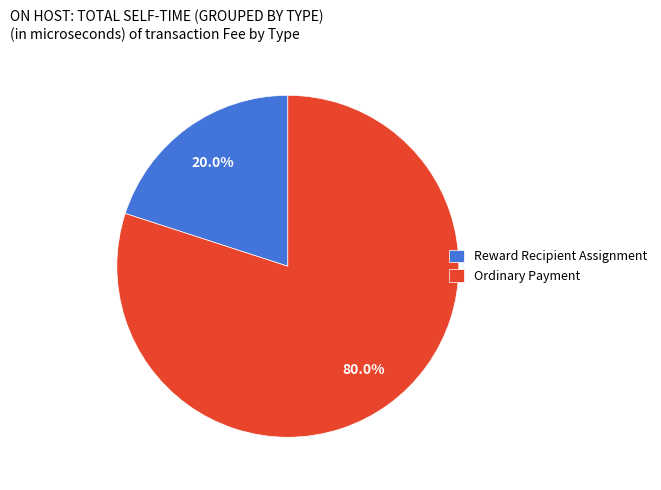

Is there any slice that represents more than half of the pie?

Yes